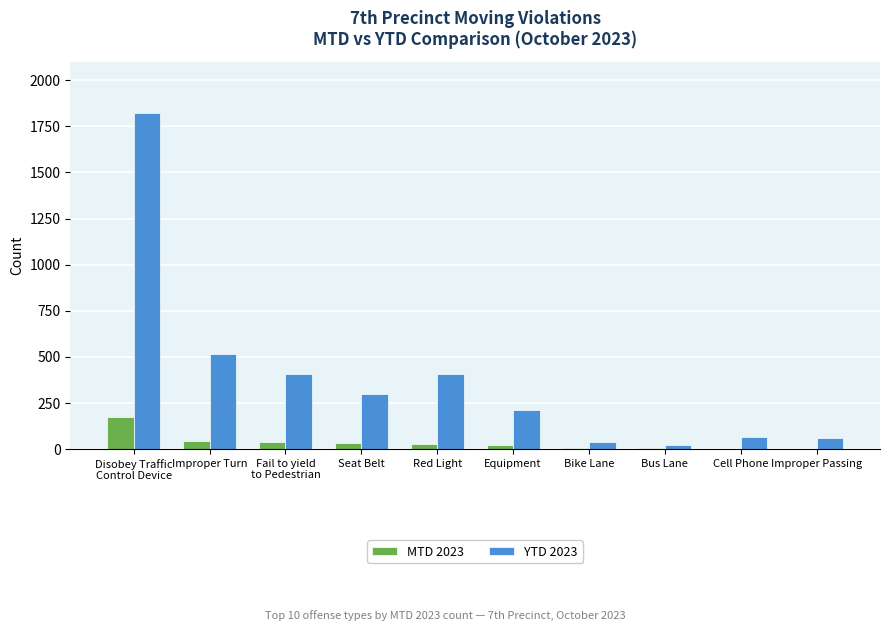

What is the total value across all series at Improper Turn?

558